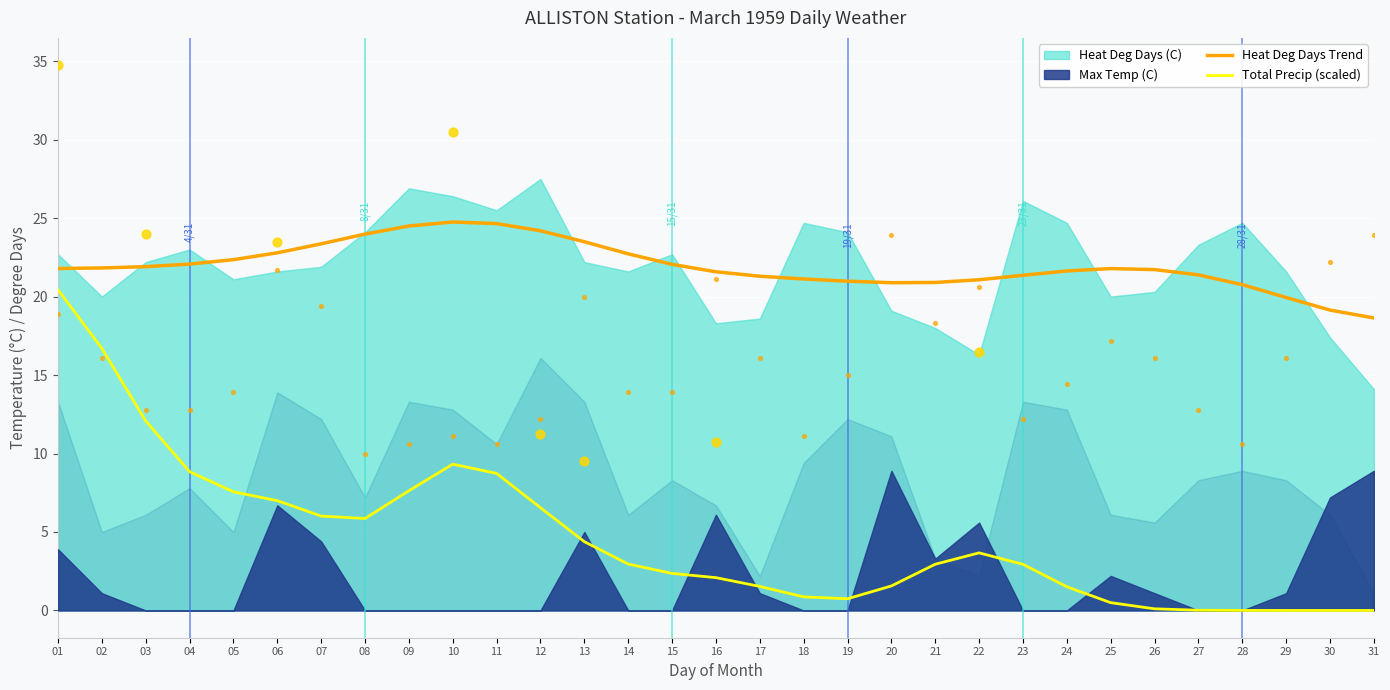

What is the minimum value for Heat Deg Days Trend?

18.6